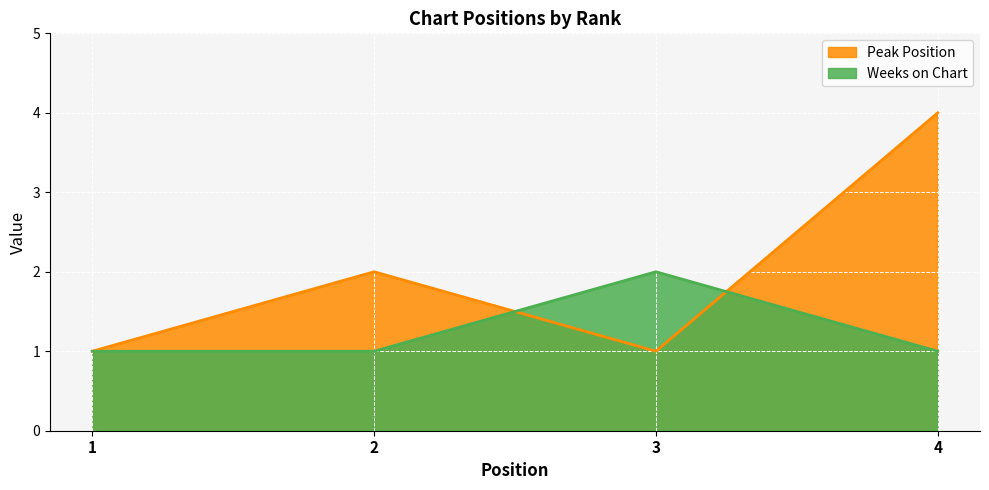

Is it true that Weeks on Chart equals 1 at 4?

False